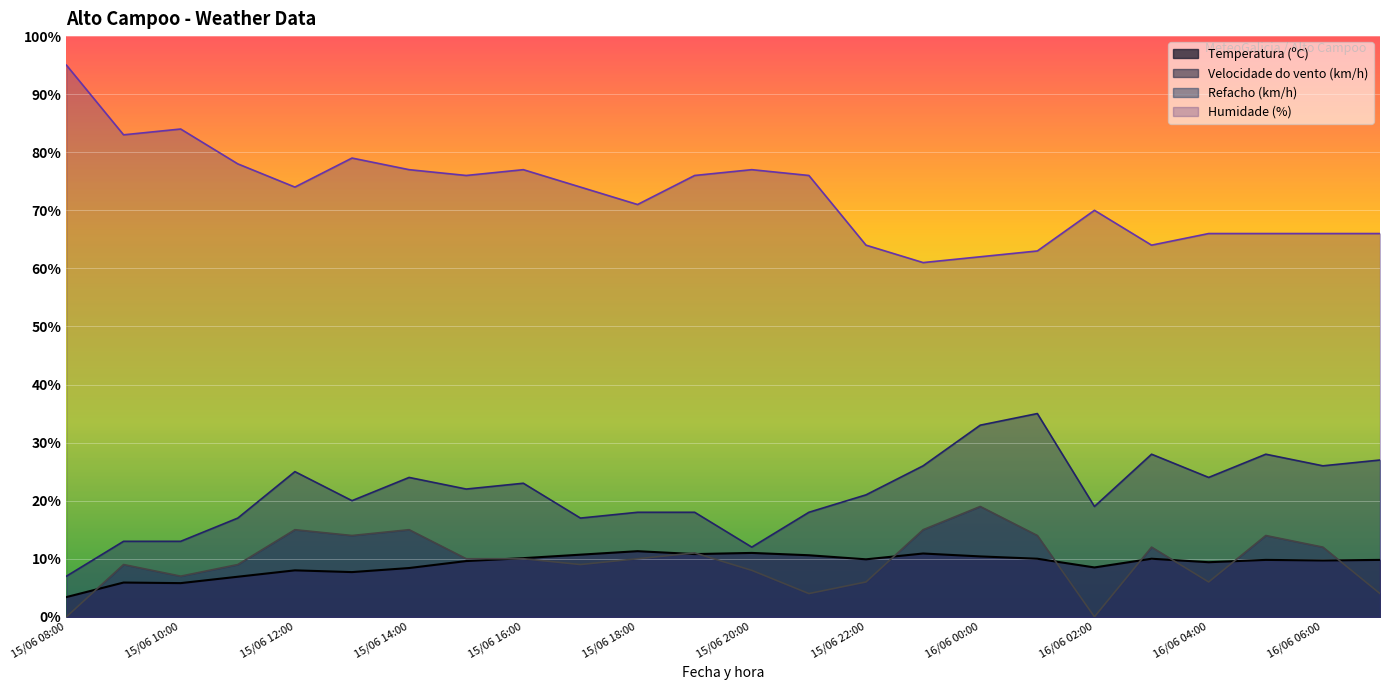

What is the difference between the highest and lowest values at 15/06 11:00?

71.1